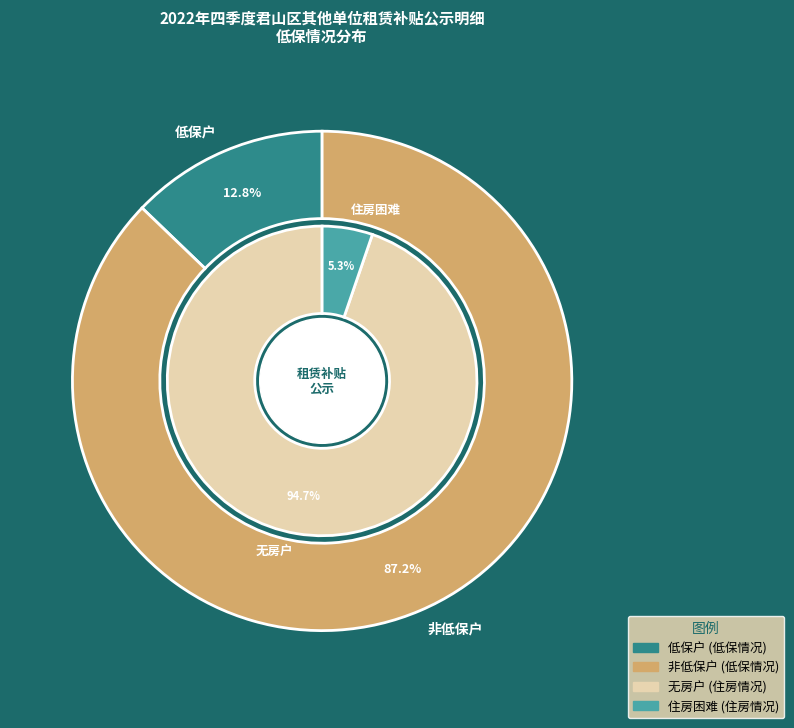

What is the majority slice?

非低保户